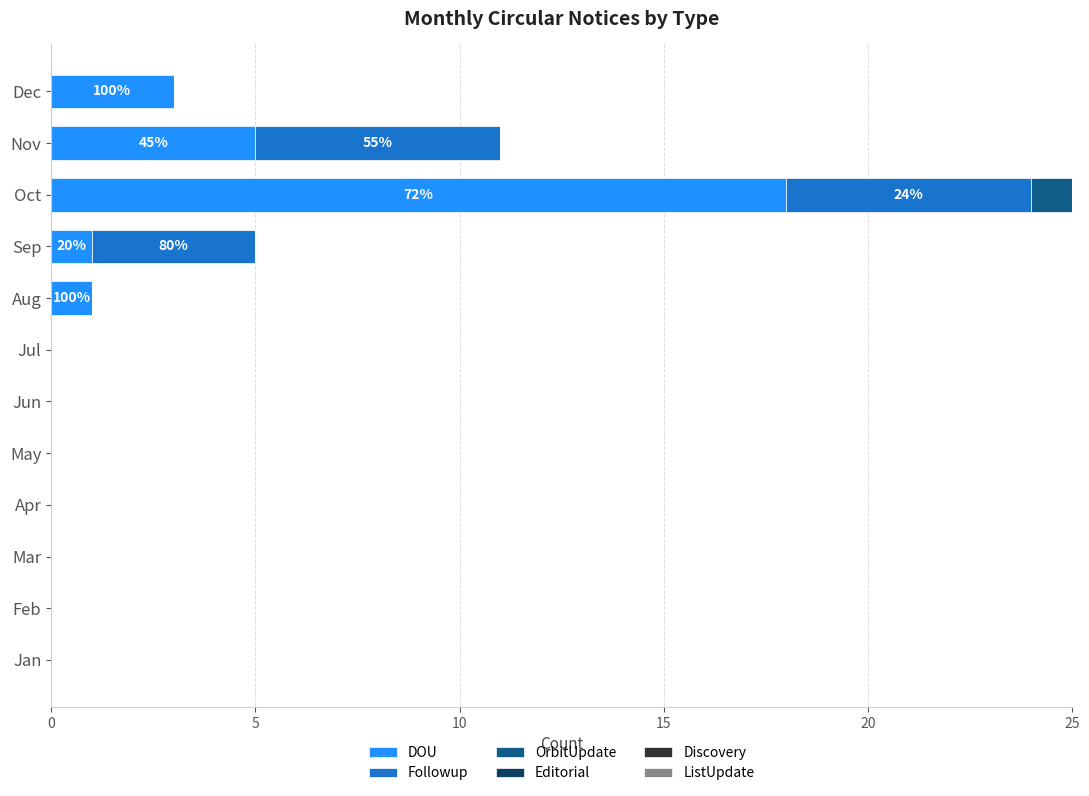

At which category is the sum across all series the highest?

Oct